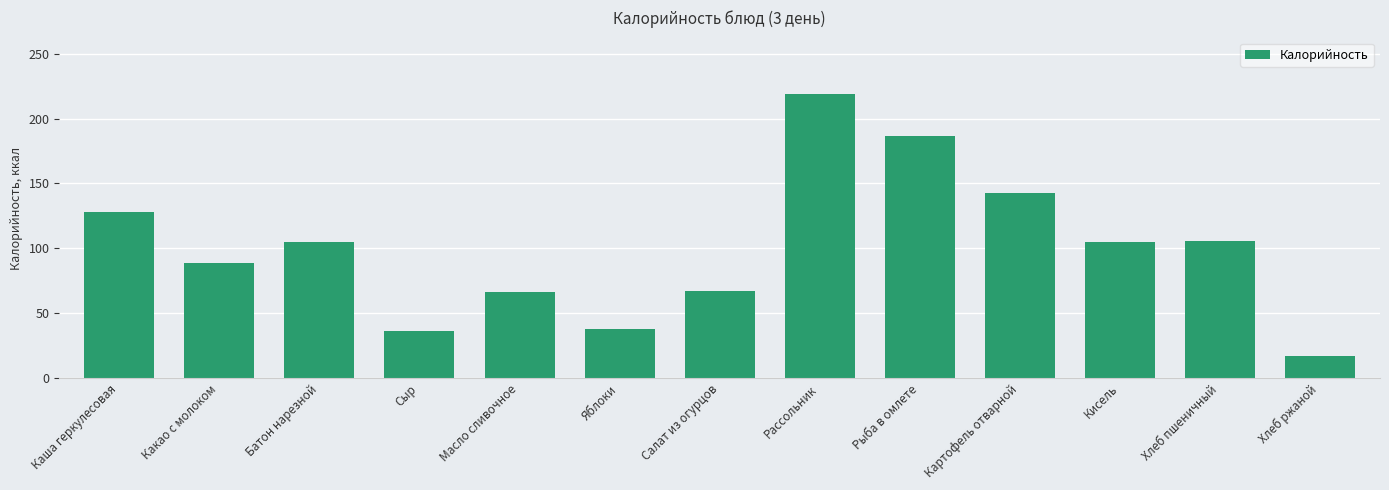

How many data points are less than 105?

6